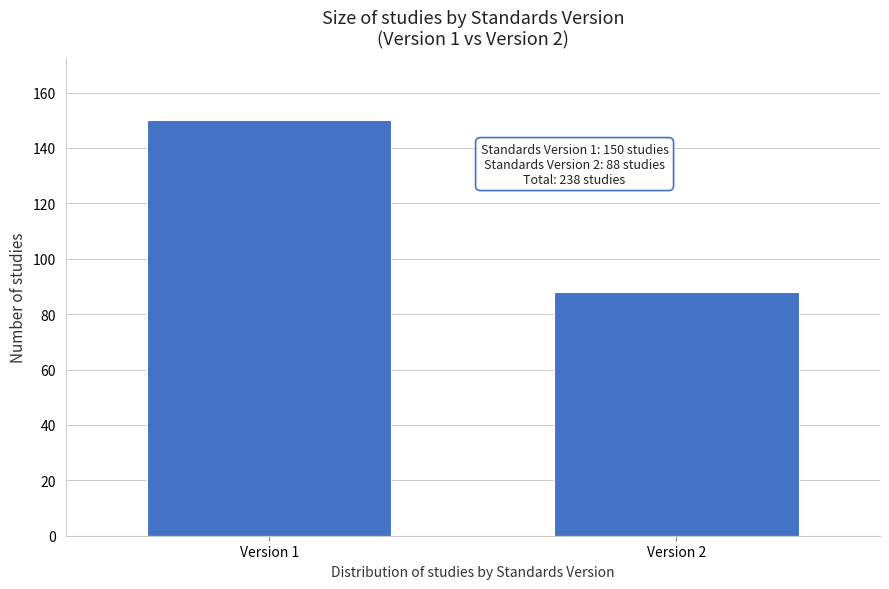

Reading left to right, transcribe all the data shown in this chart.

Version 1=150	Version 2=88